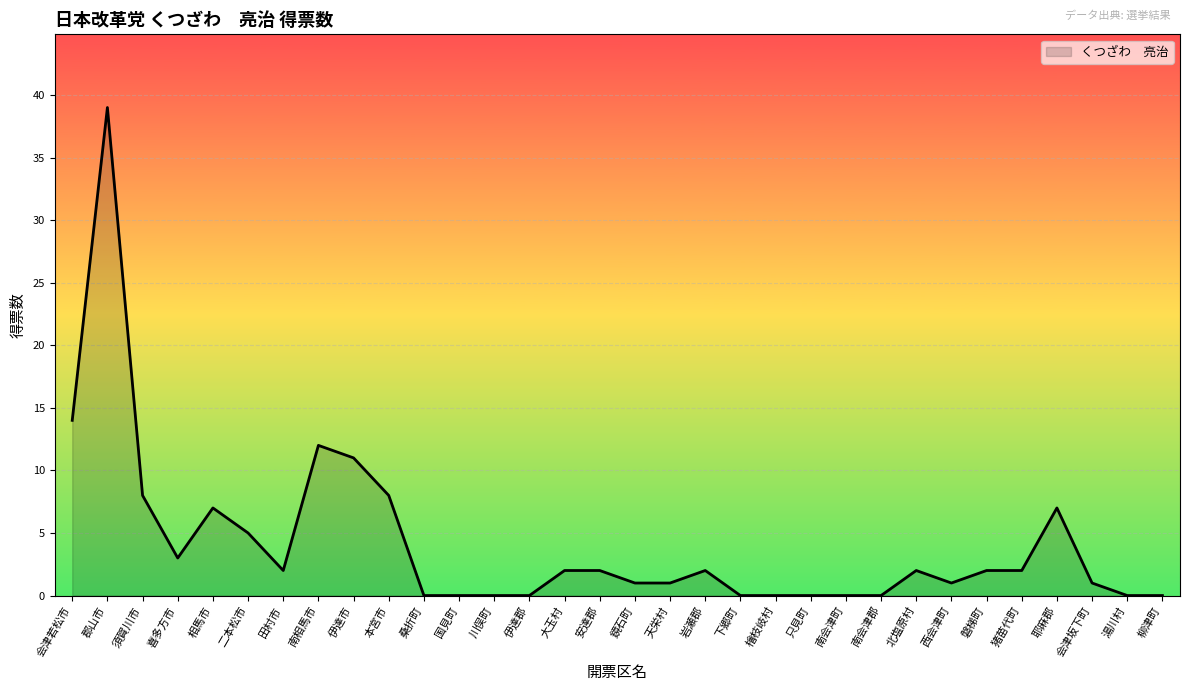

Which has a higher value, 湯川村 or 鏡石町?

鏡石町